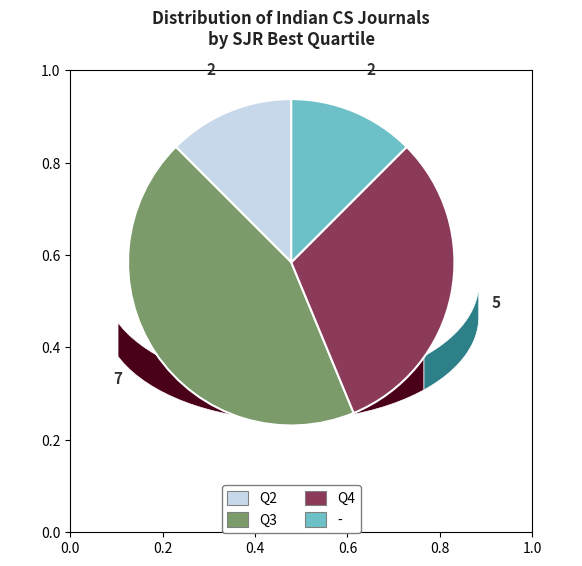

Is Q4 the majority of the pie?

No